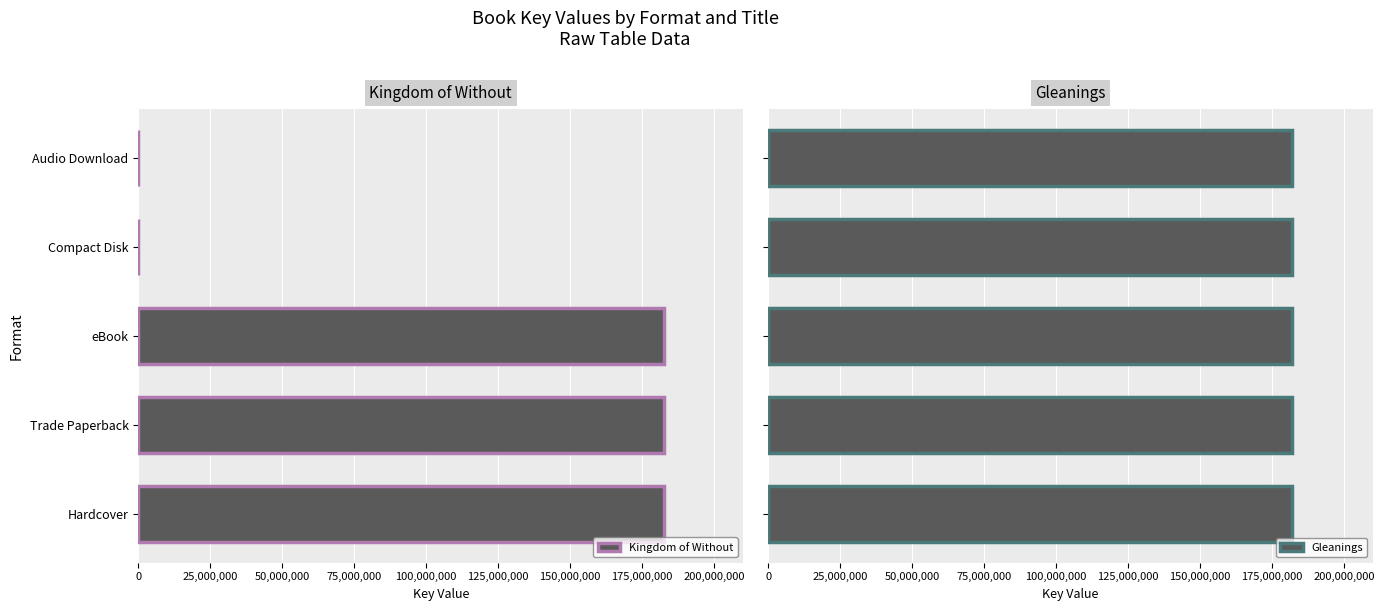

List the series in order of their overall mean, highest first.

Kingdom of Without, Gleanings